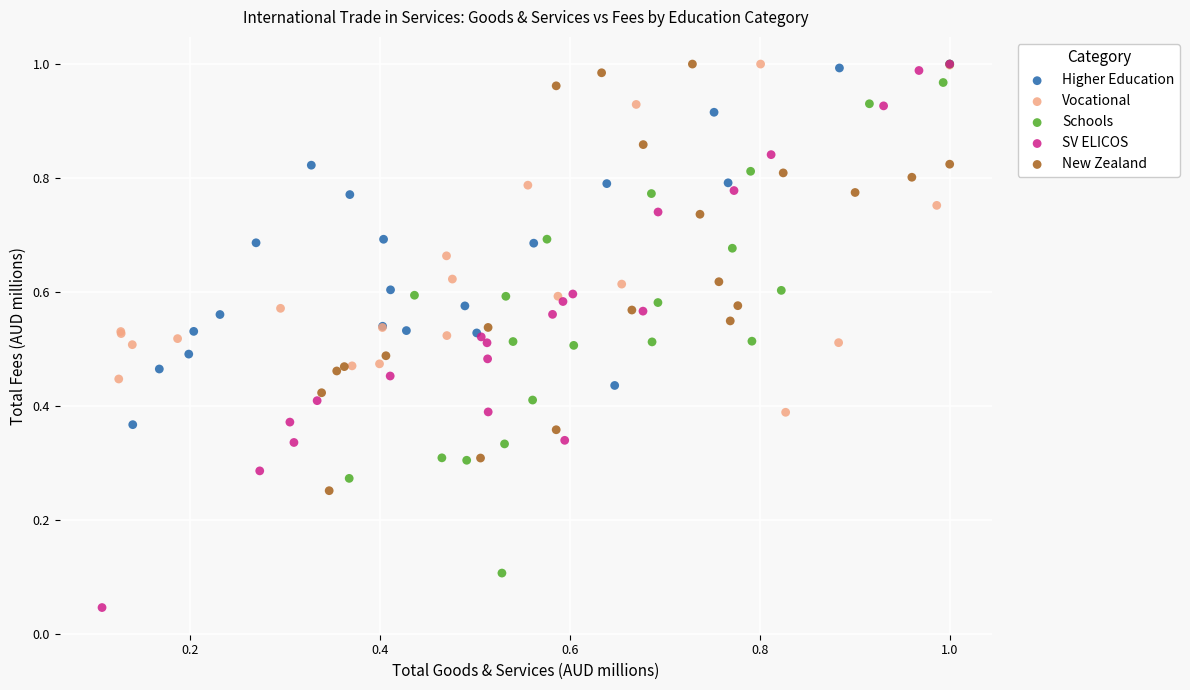

Which series has the widest spread of Y values?

SV ELICOS